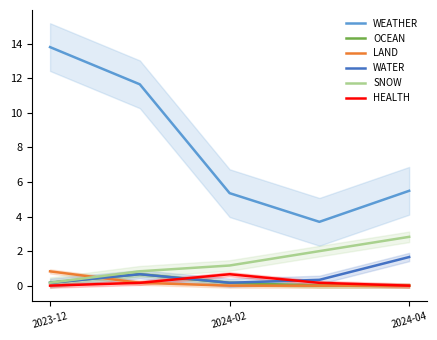

How many data points does each series have?

5